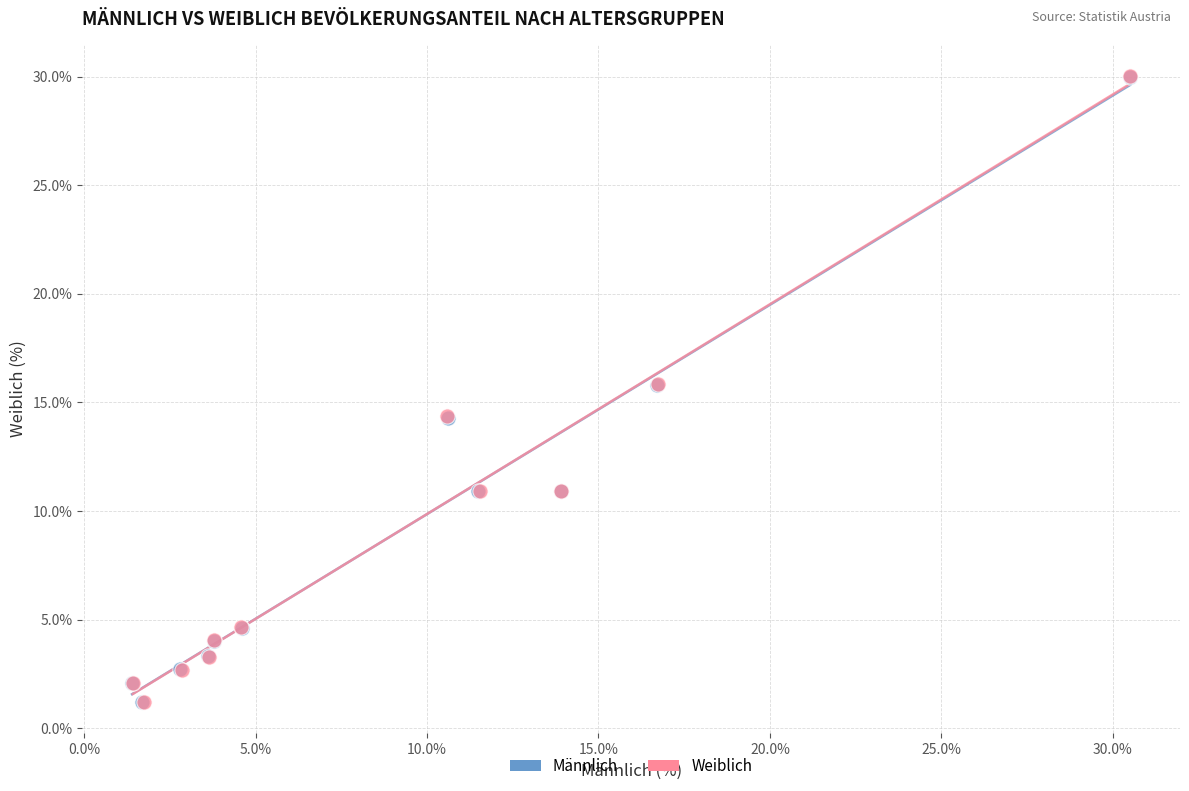

Which series has the widest spread of Y values?

Weiblich